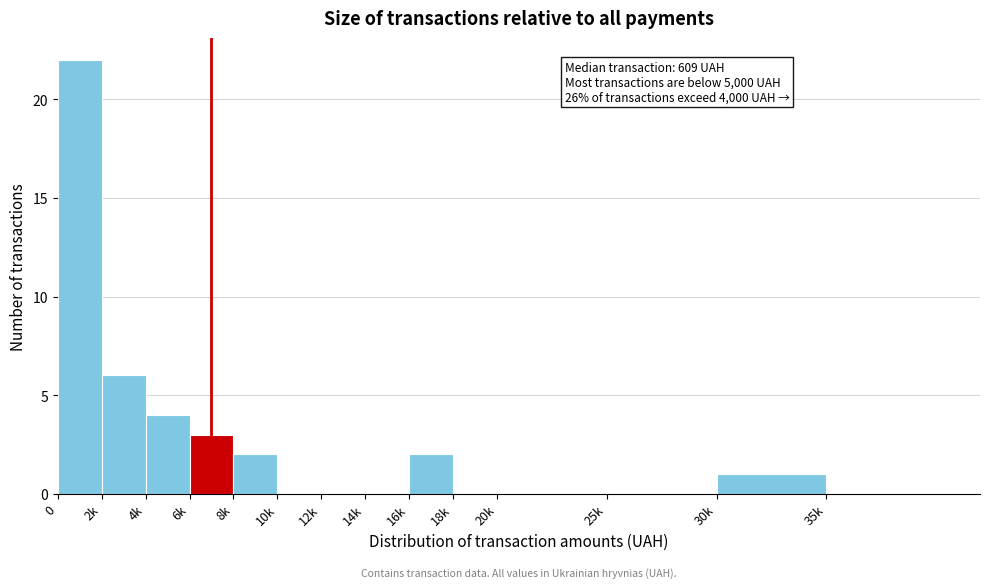

Reading right to left, transcribe all the data shown in this chart.

35k=0	30k=1	25k=0	20k=0	18k=0	16k=2	14k=0	12k=0	10k=0	8k=2	6k=3	4k=4	2k=6	0=22